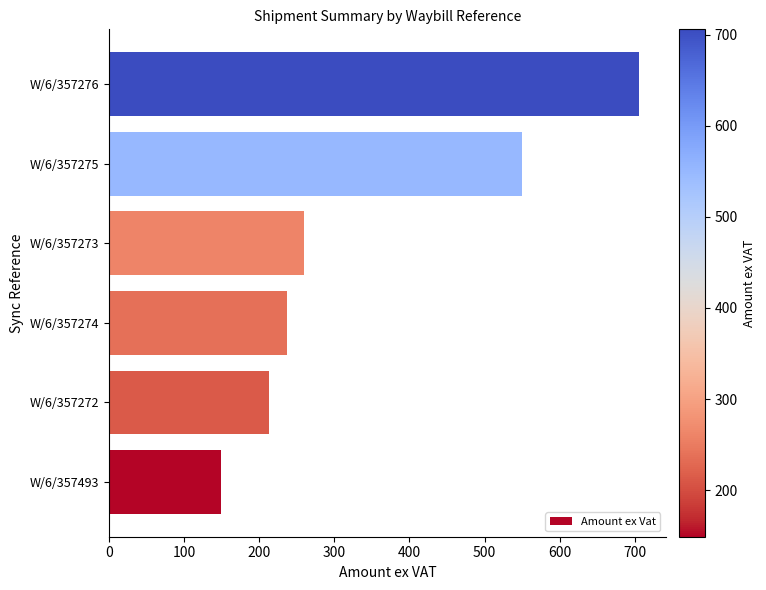

Where is the data nearest to the value 427?

W/6/357275